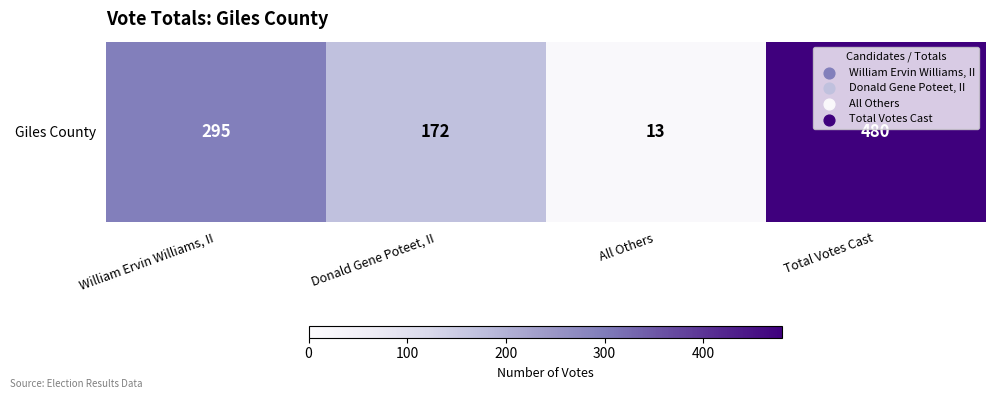

List the labels in order of value, smallest first.

All Others, Donald Gene Poteet, II, William Ervin Williams, II, Total Votes Cast